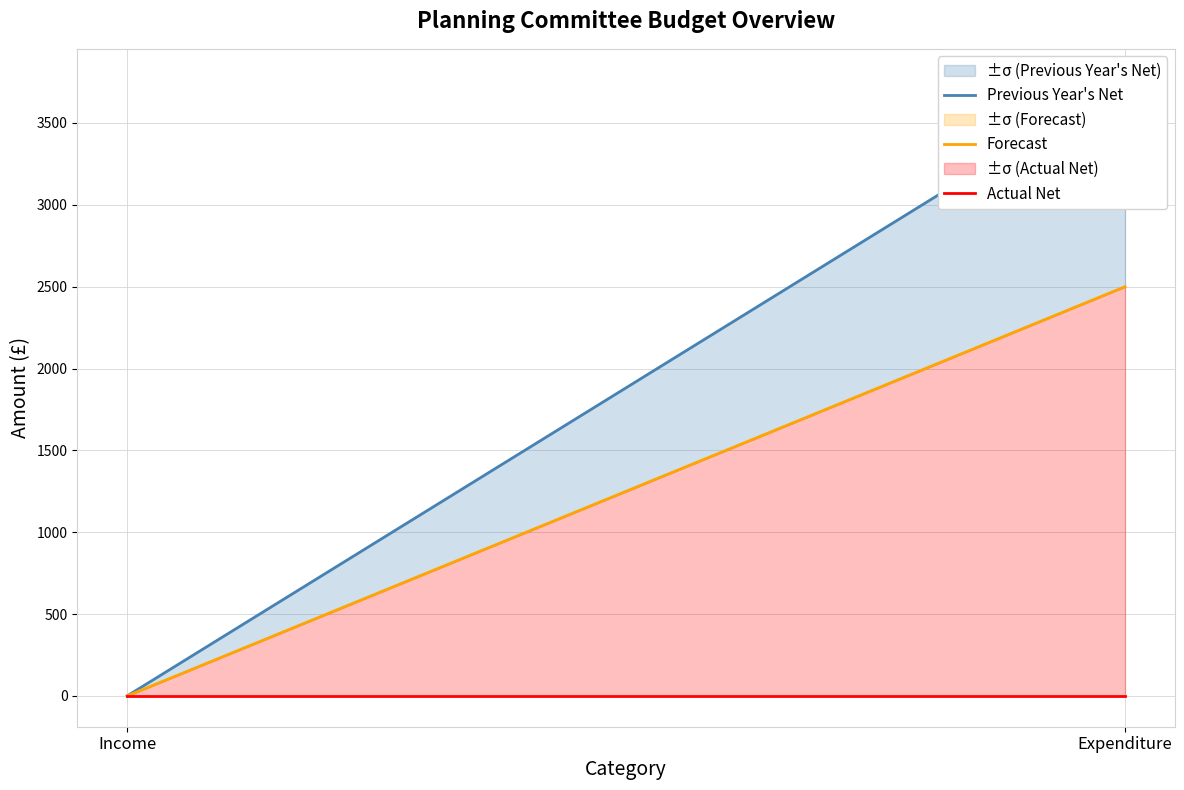

Is it true that Forecast equals 2500.0 at Expenditure?

True